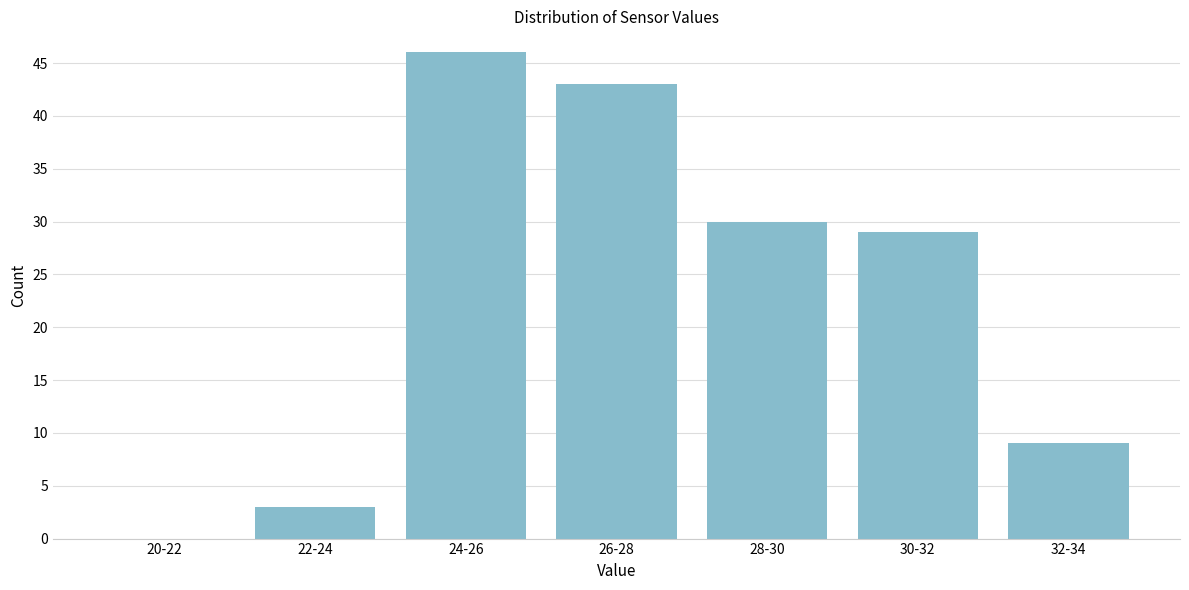

Reading left to right, transcribe all the data shown in this chart.

20-22=0	22-24=3	24-26=46	26-28=43	28-30=30	30-32=29	32-34=9